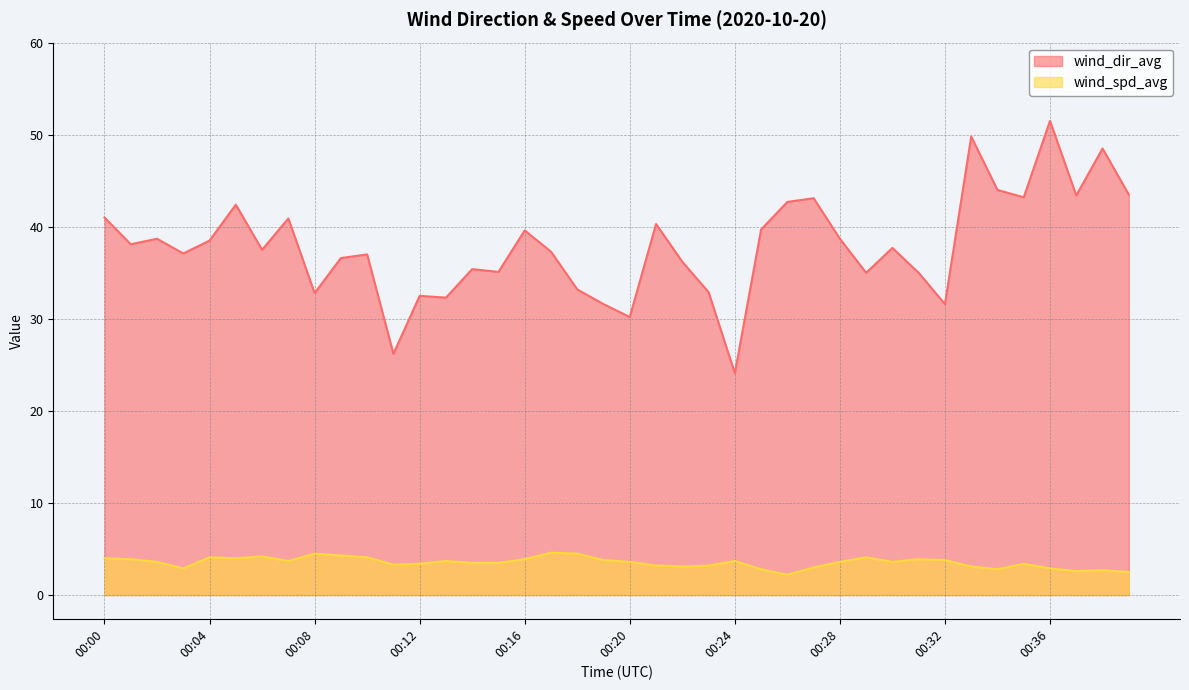

True or false: wind_spd_avg and wind_dir_avg cross at least once.

False